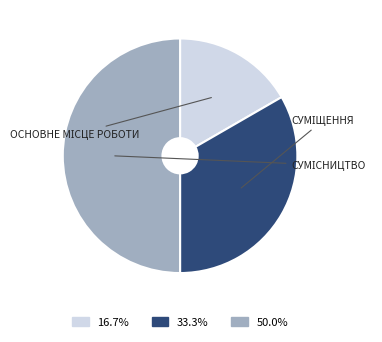

How many slices are in this pie chart?

3